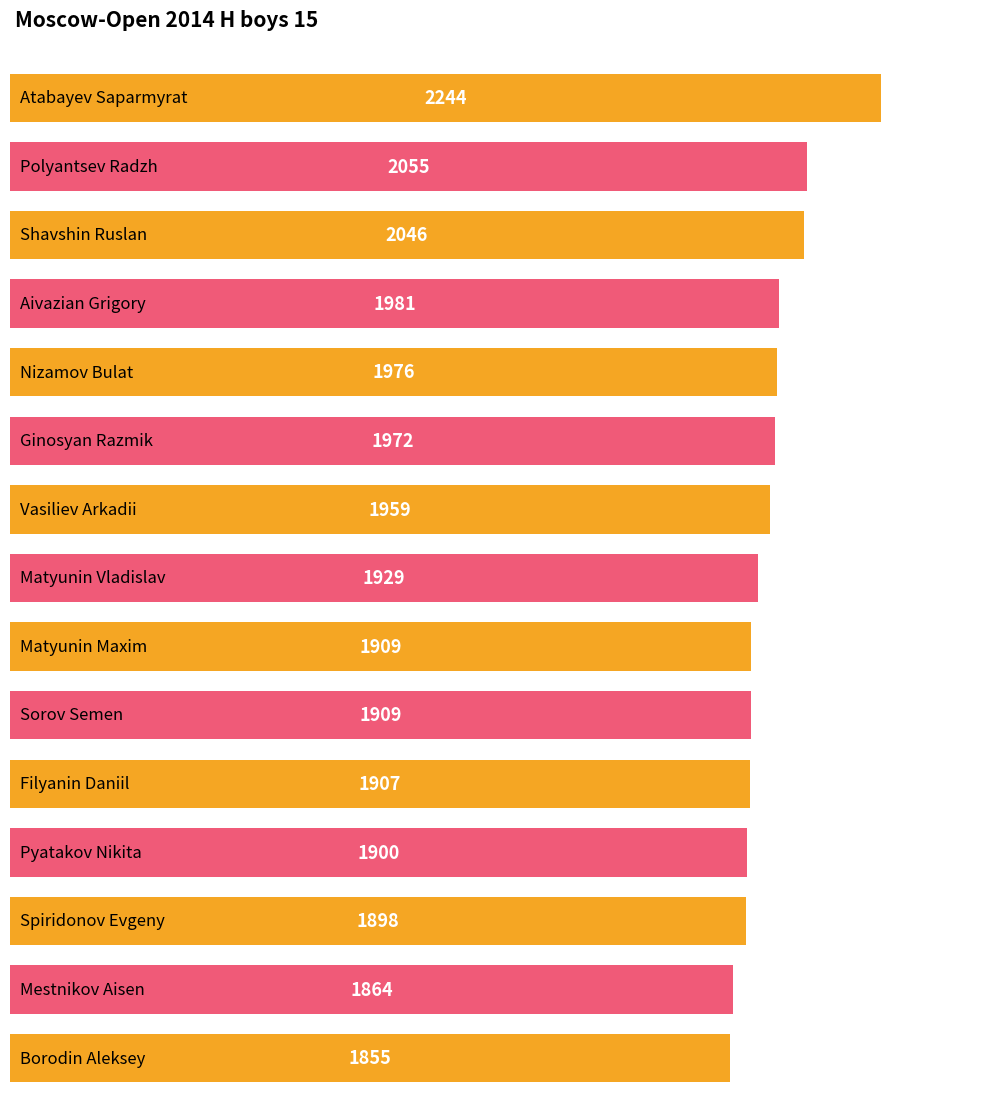

What is the approximate value at Borodin Aleksey?

1855